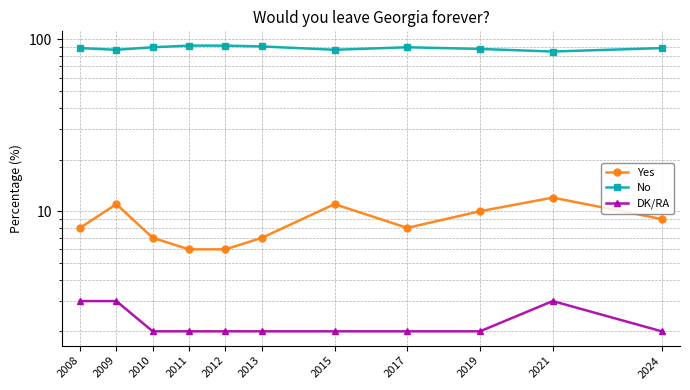

What is the total value across all series at 2017?

100